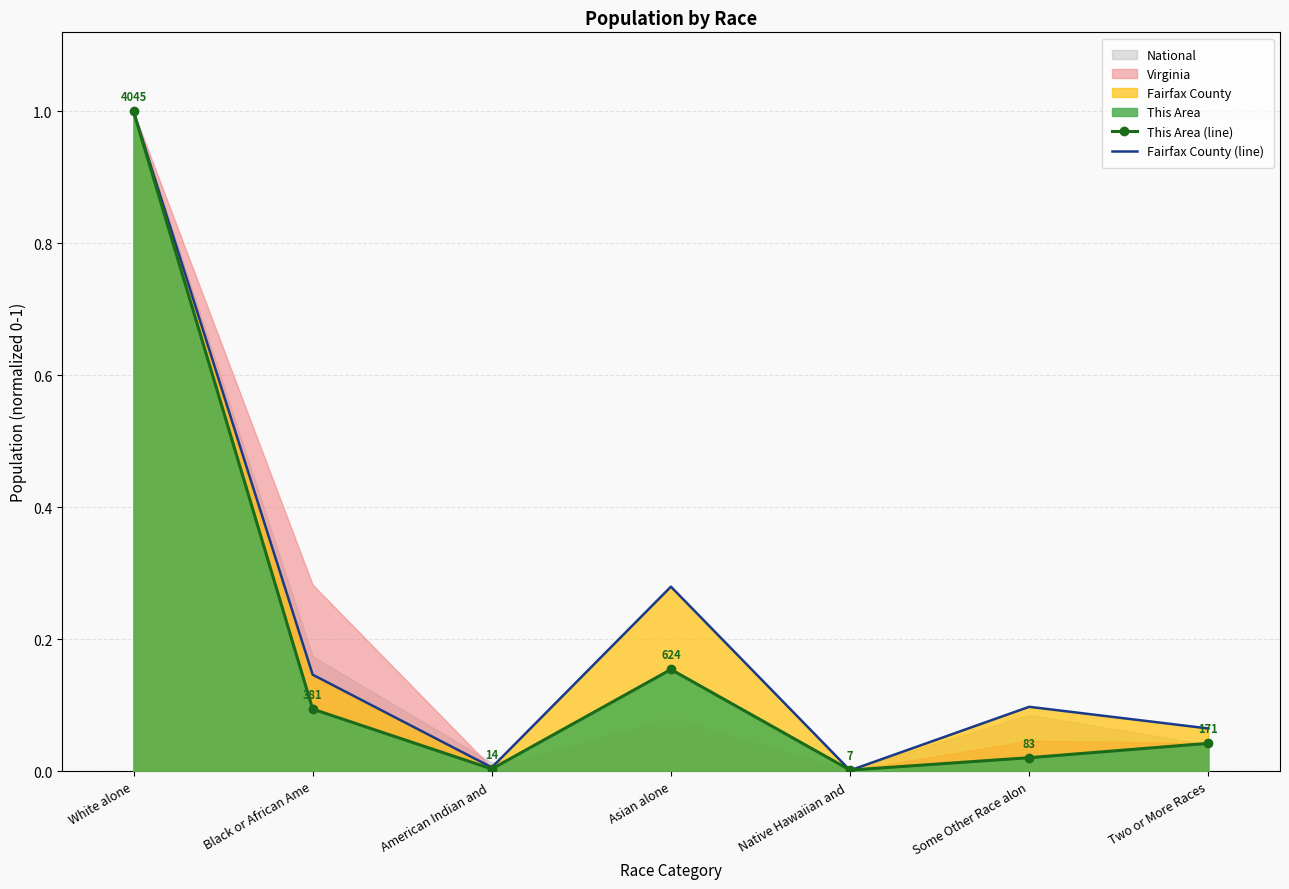

The Fairfax County (line) series shows 0.4 at Asian alone. True or false?

False